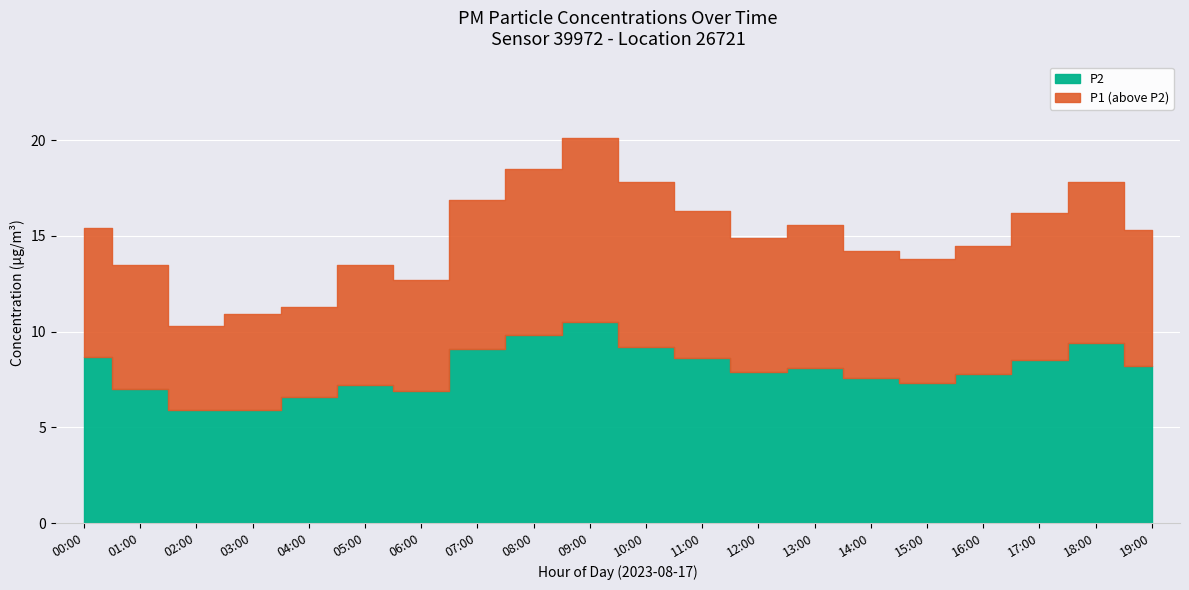

What is the label of the 7th point from the left?

06:00